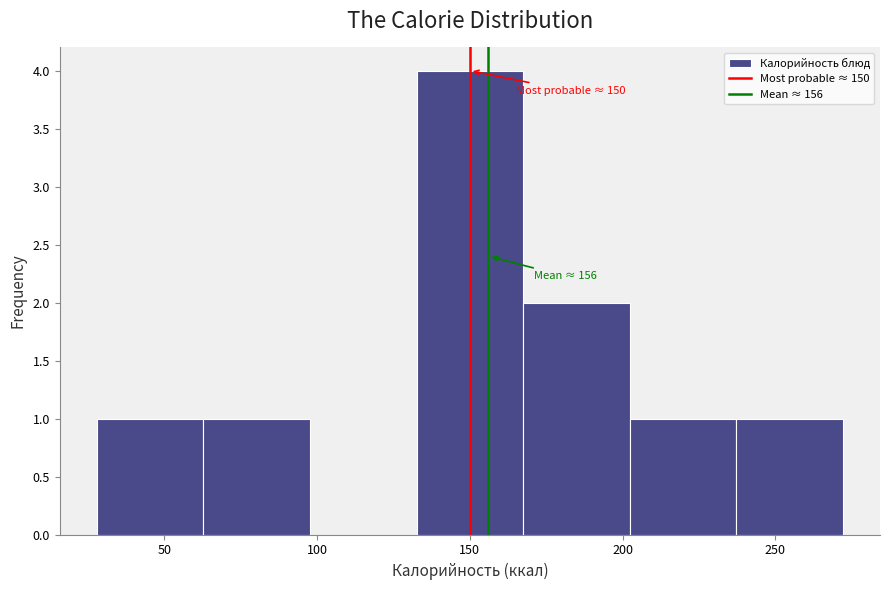

Which range on the x-axis has the tallest bar?

135 to 165